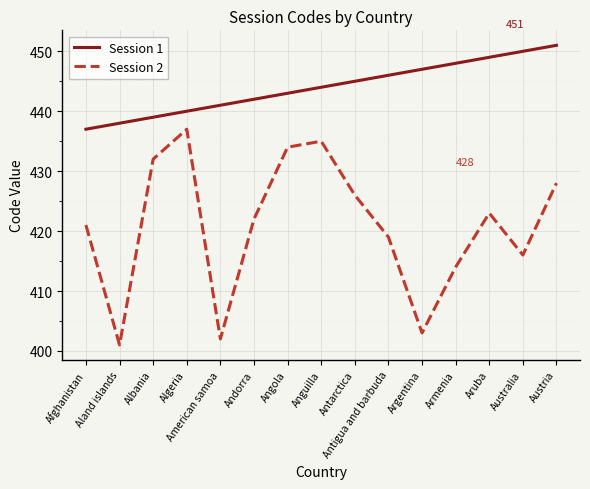

What is the difference between the highest and lowest values at Australia?

34